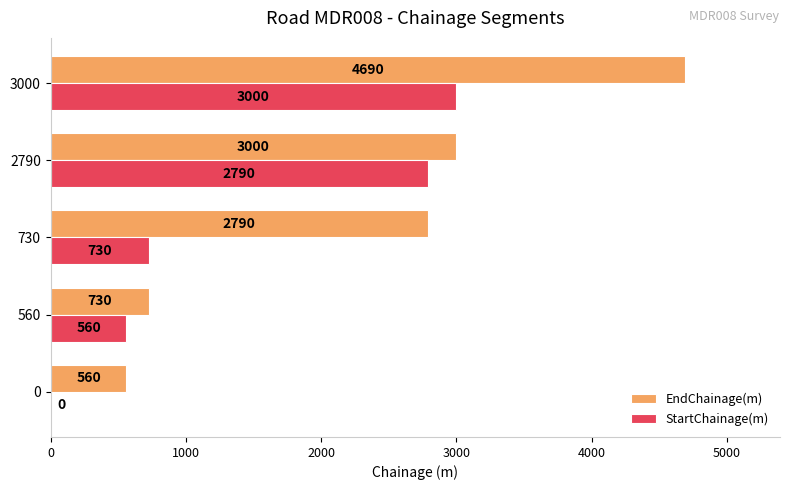

What is the sum of the StartChainage(m) values at 3000 and 2790?

5790